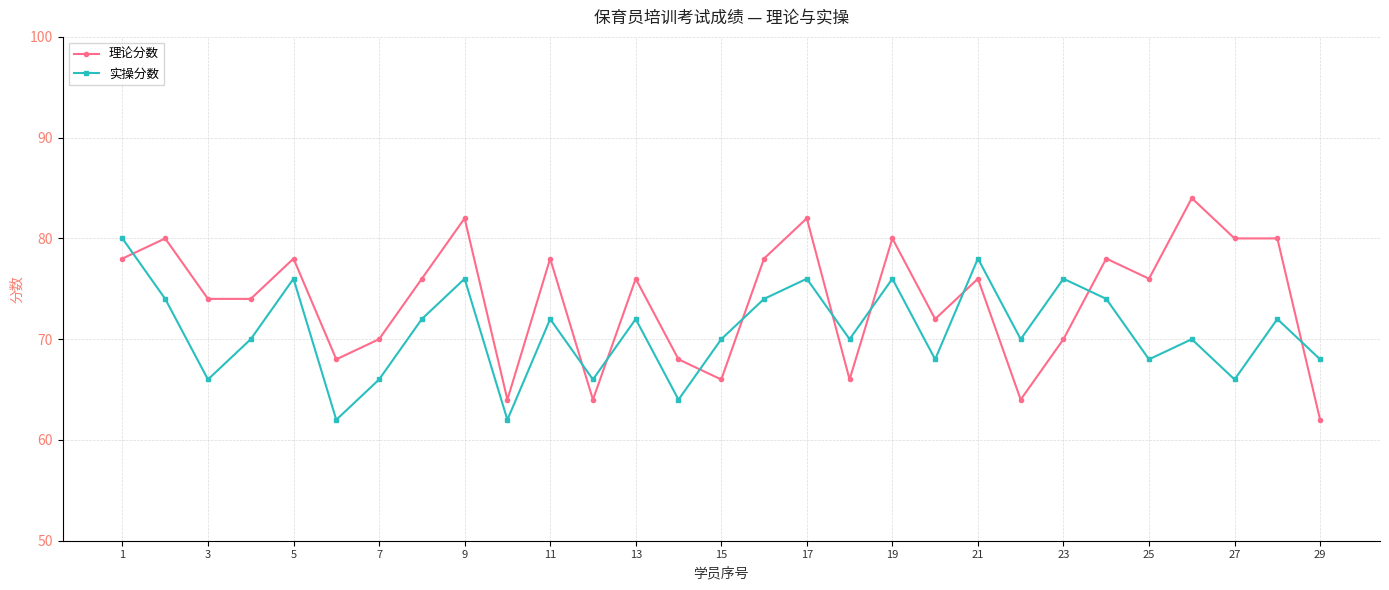

True or false: 理论分数 has more than 2 points higher than both neighbors.

True